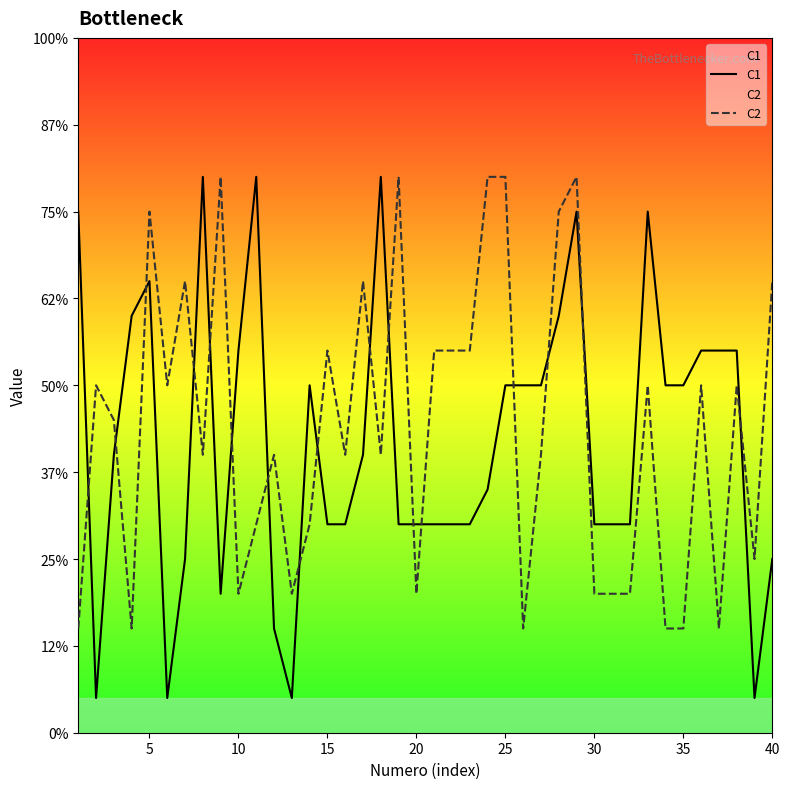

How many lines are shown in the chart?

2